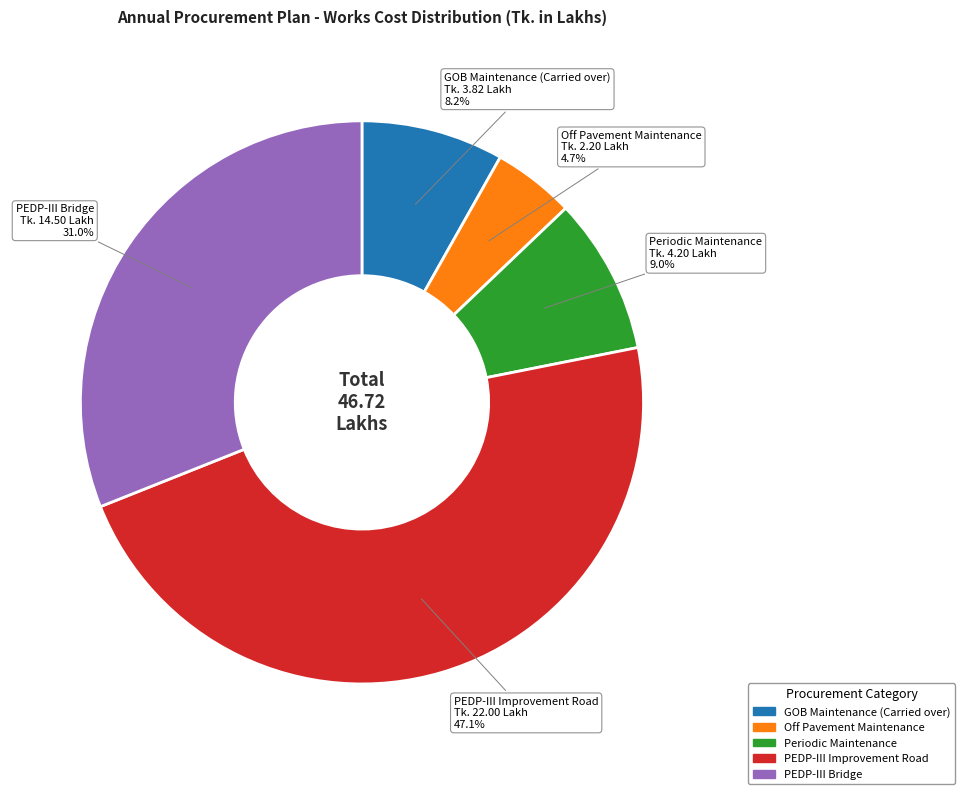

Is there a majority slice in this chart?

No